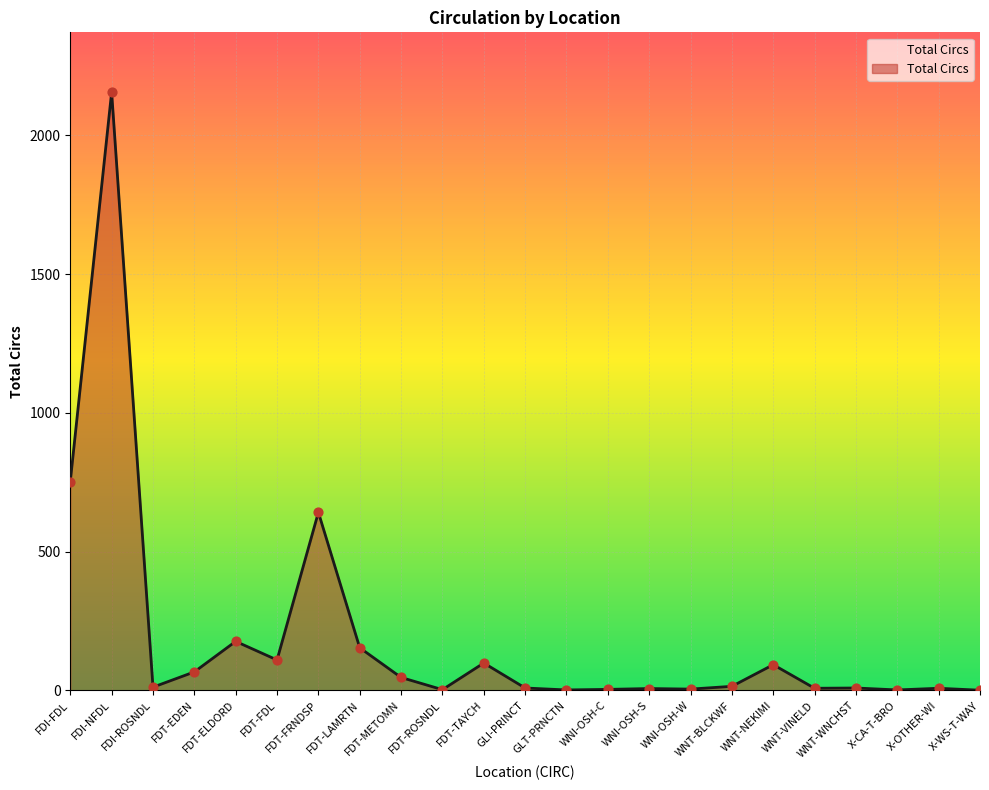

What is the change in value from FDT-EDEN to WNT-WNCHST?

-58